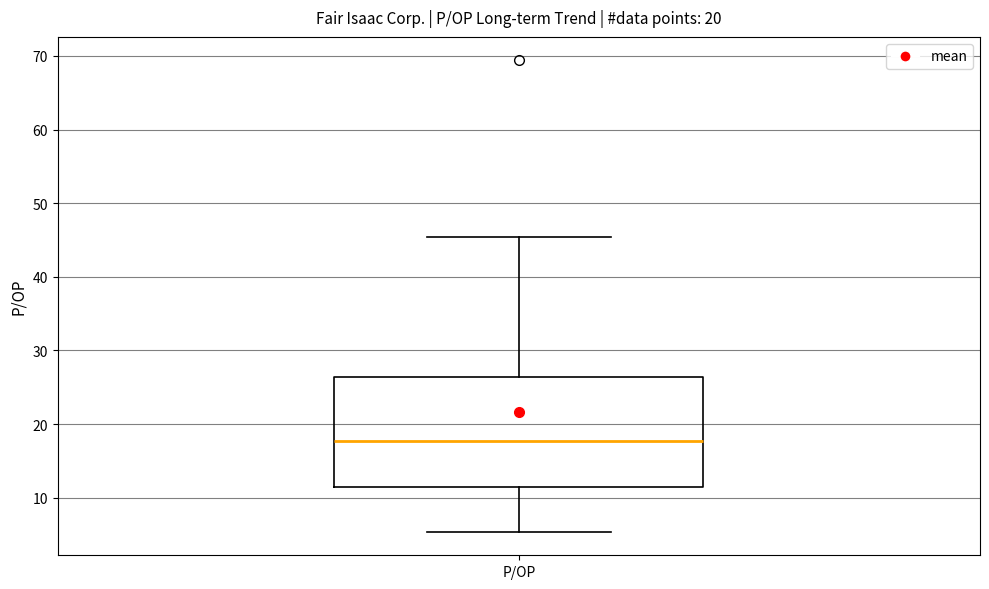

Where does the lower whisker of the box for P/OP end on the y-axis? The values are not printed on the chart, so give them approximately, as read against the axis.

5